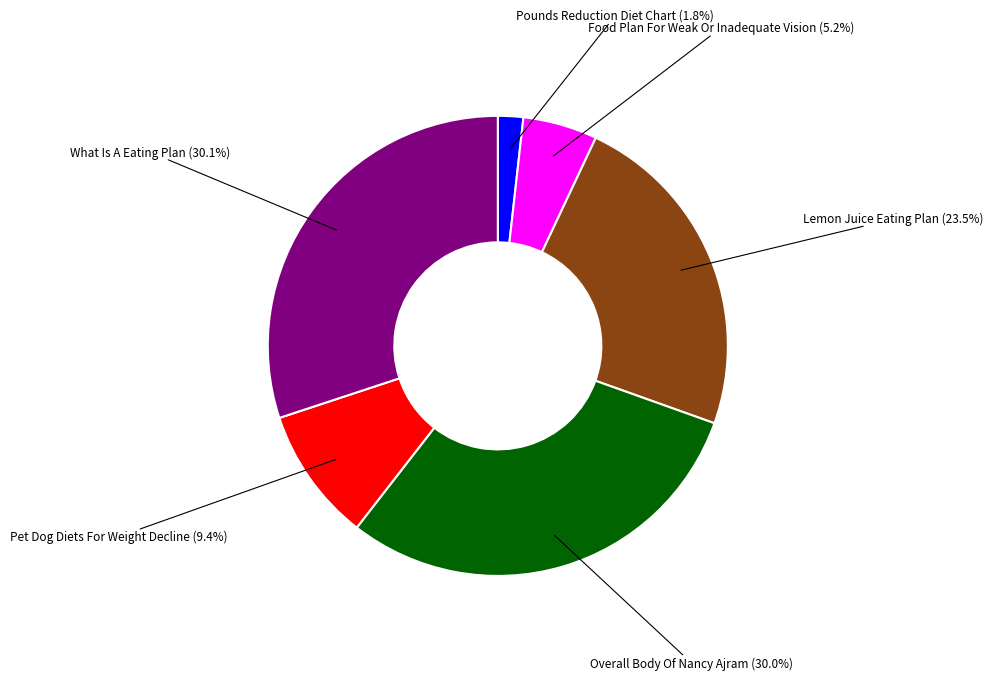

To the nearest percent, what is the average slice percentage?

17%